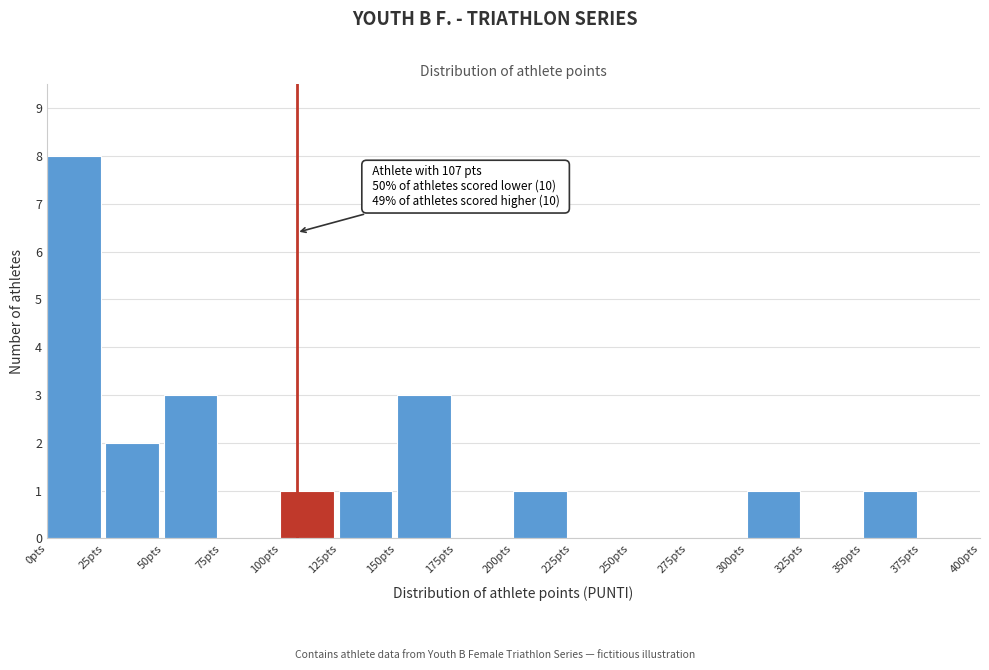

Which range on the x-axis has the tallest bar?

0 to 25